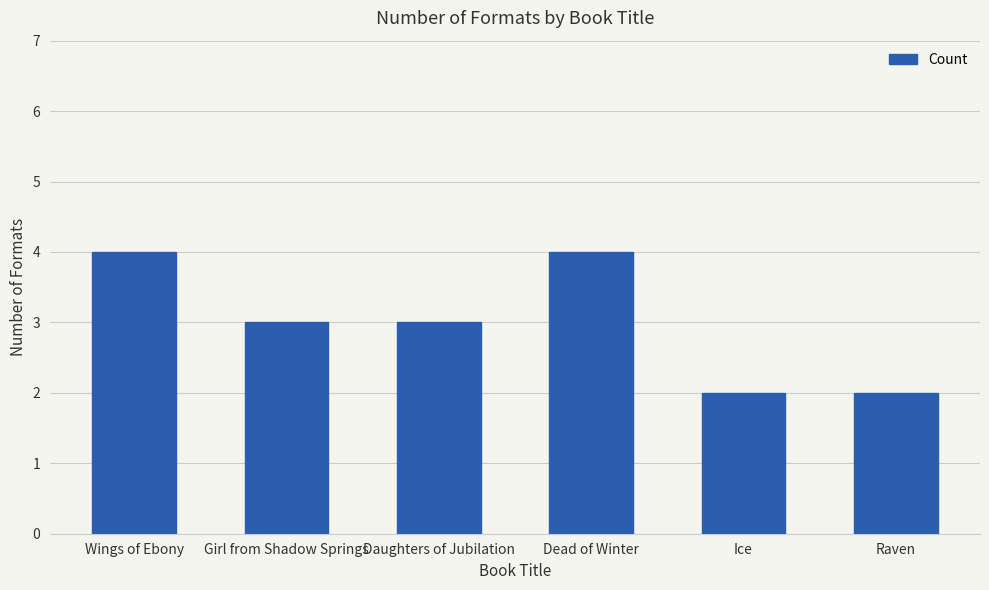

What is the average value?

3